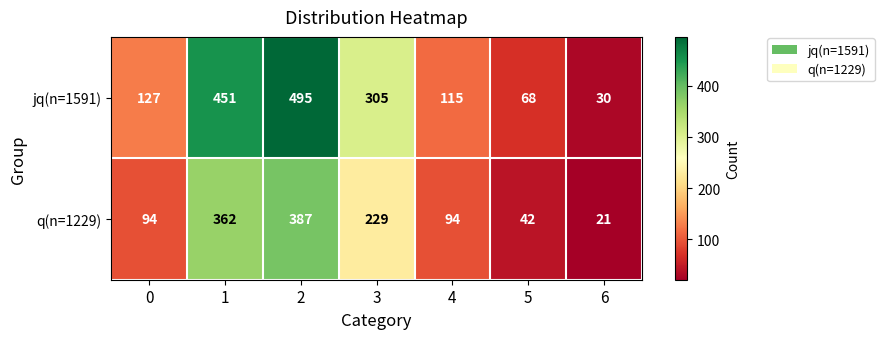

Rank the series by their average value, from highest to lowest.

jq(n=1591), q(n=1229)